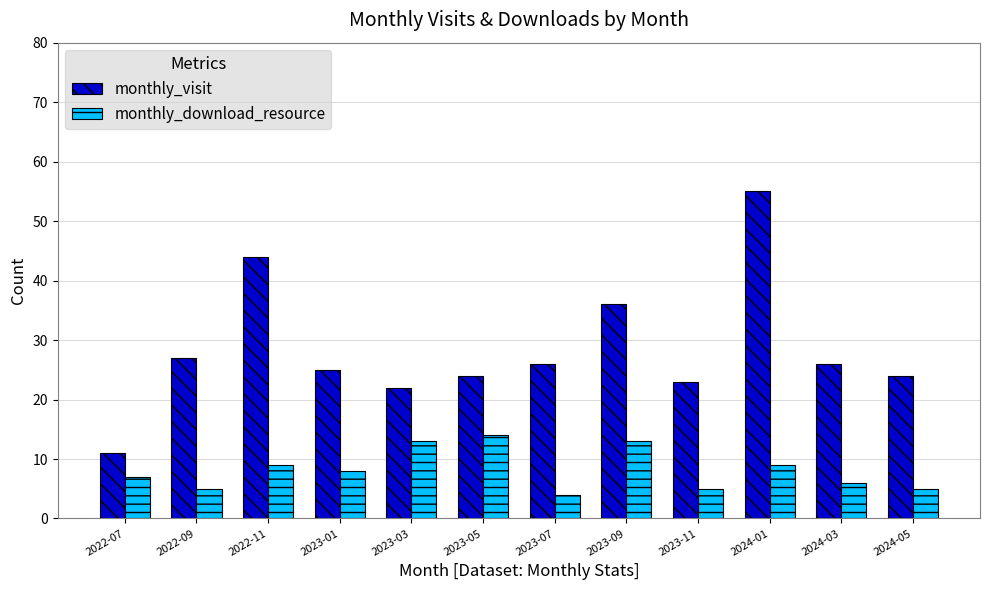

How many bars are there in each group?

2